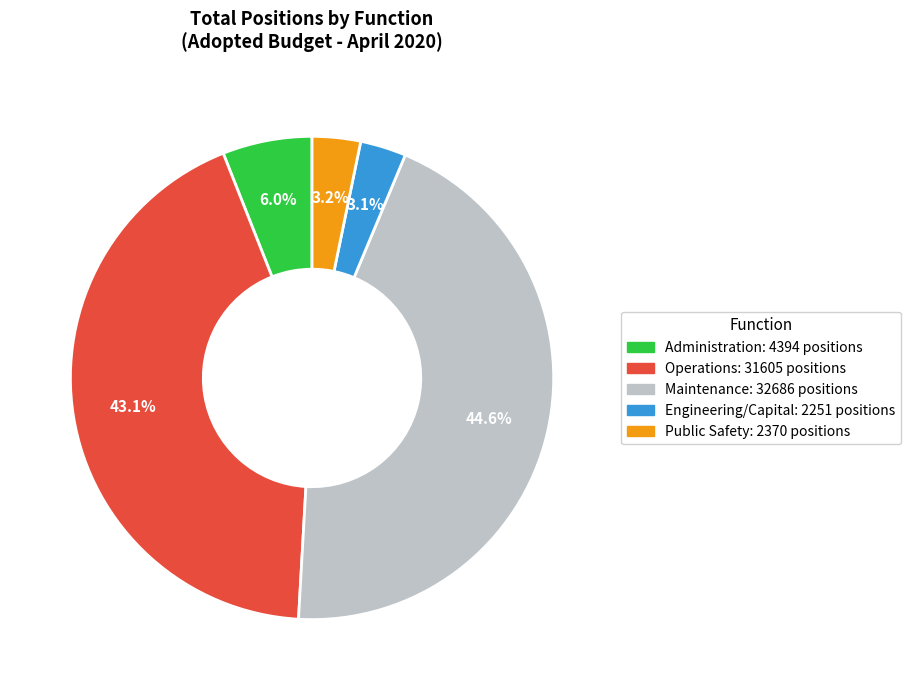

Which category has the biggest portion of the pie?

Maintenance